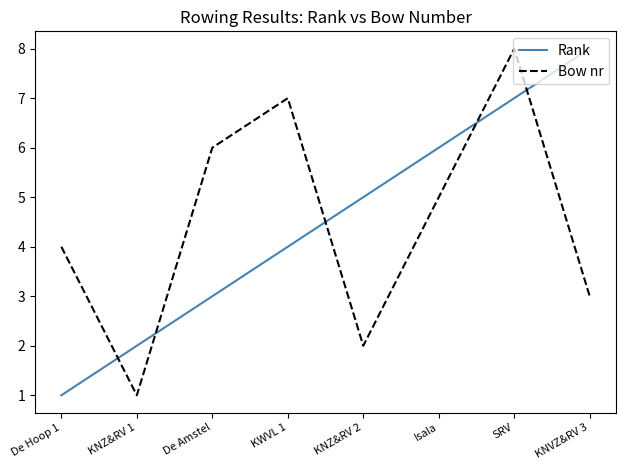

Read the Bow nr value at SRV.

8